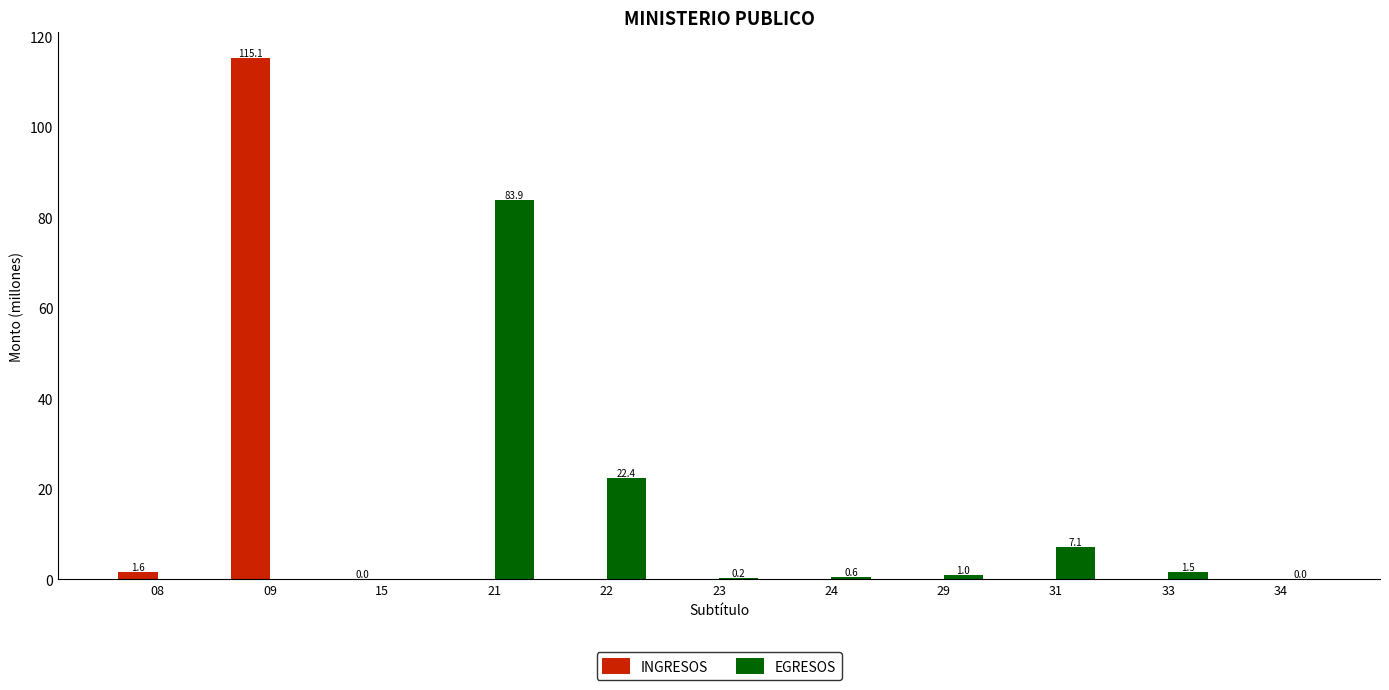

What are all the series names shown in the legend?

INGRESOS, EGRESOS